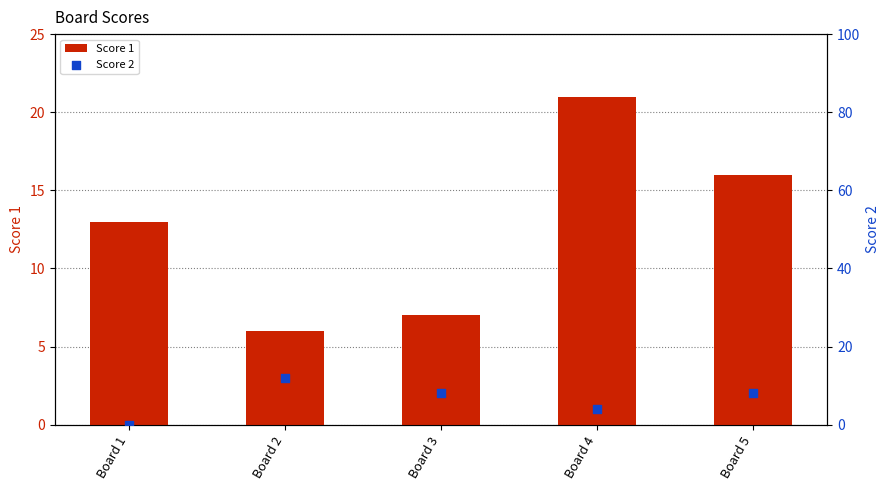

At which category is the sum across all series the highest?

Board 4